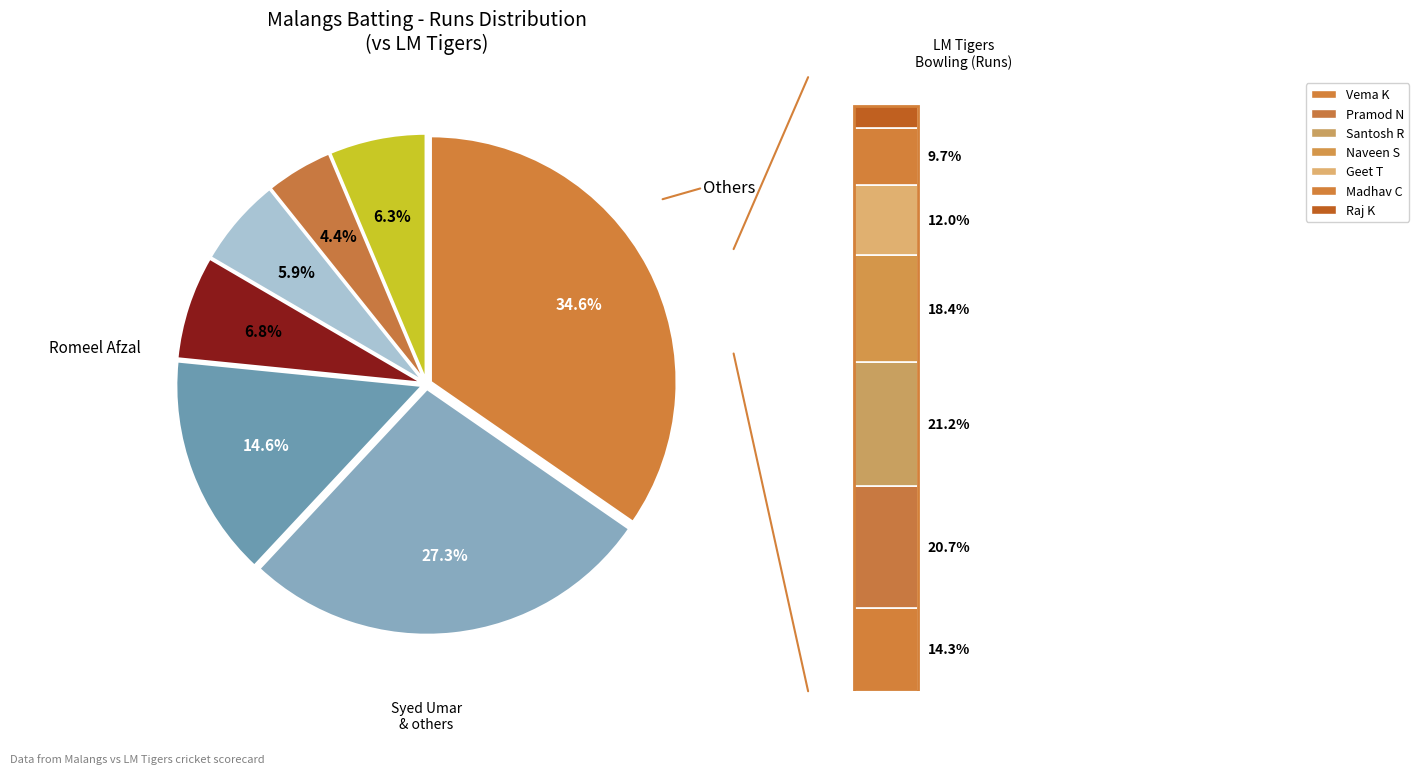

Does Mohammad Usman account for over 50% of the chart?

No